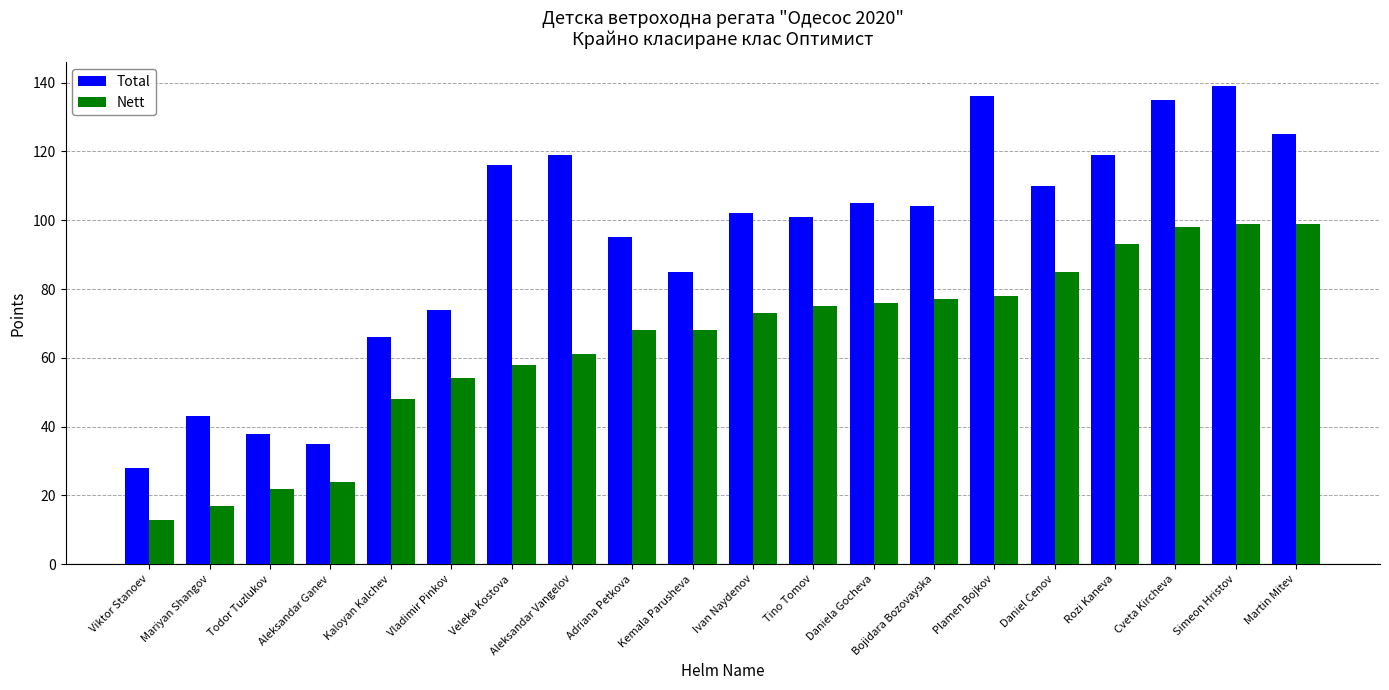

Reading left to right, list all the values displayed in this chart.

Total: Viktor Stanoev=28	Mariyan Shangov=43	Todor Tuzlukov=38	Aleksandar Ganev=35	Kaloyan Kalchev=66	Vladimir Pinkov=74	Veleka Kostova=116	Aleksandar Vangelov=119	Adriana Petkova=95	Kemala Parusheva=85	Ivan Naydenov=102	Tino Tomov=101	Daniela Gocheva=105	Bojidara Bozovayska=104	Plamen Bojkov=136	Daniel Cenov=110	Rozi Kaneva=119	Cveta Kircheva=135	Simeon Hristov=139	Martin Mitev=125
Nett: Viktor Stanoev=13	Mariyan Shangov=17	Todor Tuzlukov=22	Aleksandar Ganev=24	Kaloyan Kalchev=48	Vladimir Pinkov=54	Veleka Kostova=58	Aleksandar Vangelov=61	Adriana Petkova=68	Kemala Parusheva=68	Ivan Naydenov=73	Tino Tomov=75	Daniela Gocheva=76	Bojidara Bozovayska=77	Plamen Bojkov=78	Daniel Cenov=85	Rozi Kaneva=93	Cveta Kircheva=98	Simeon Hristov=99	Martin Mitev=99